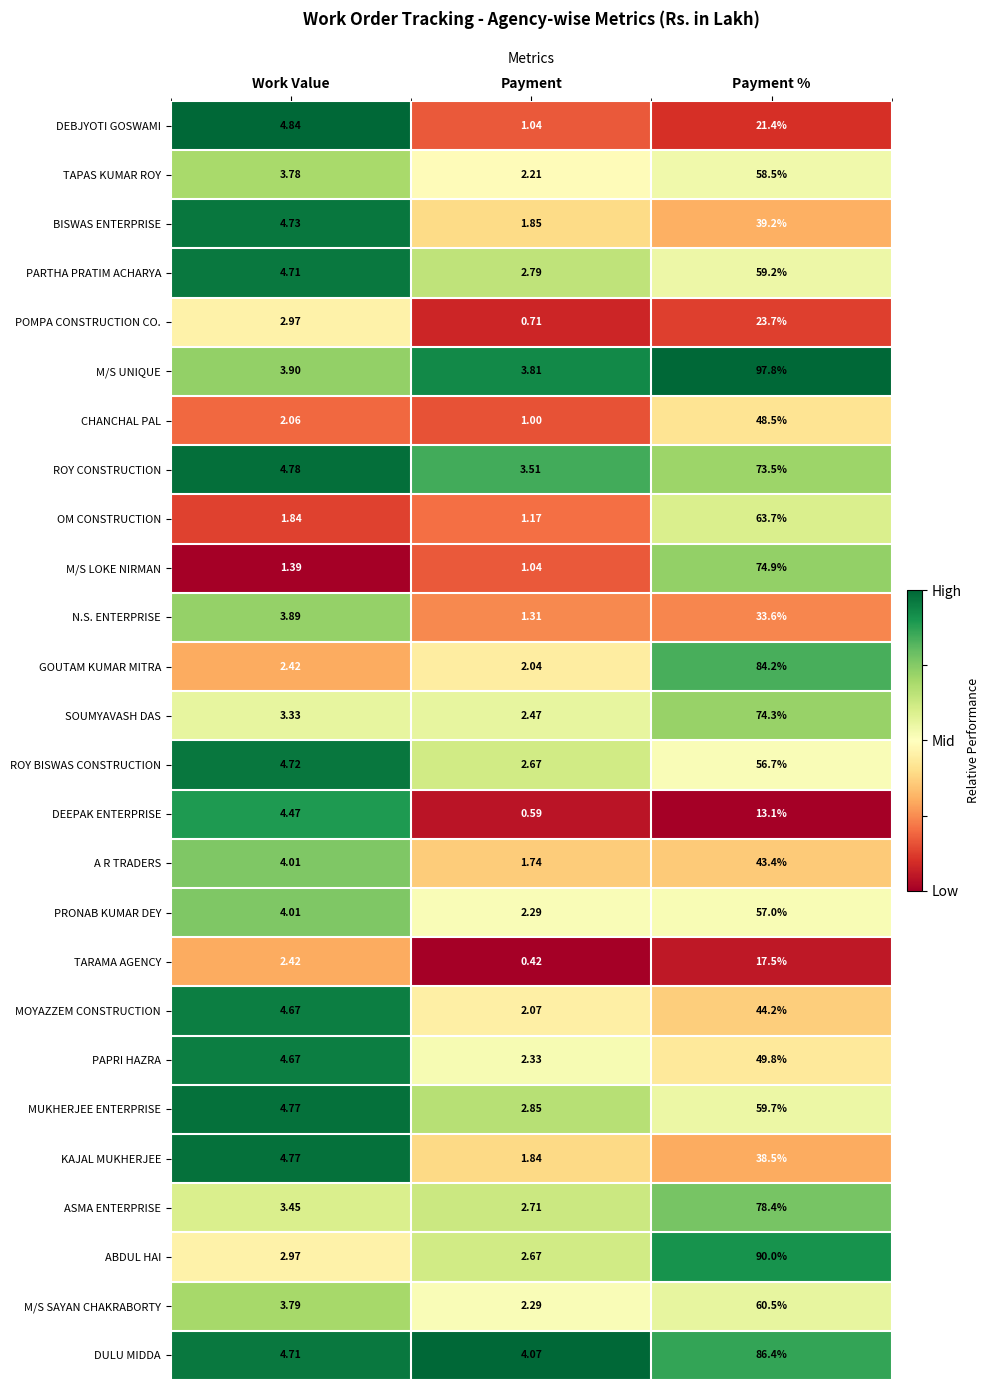

Between Payment and Payment %, which series saw the biggest shift?

M/S UNIQUE